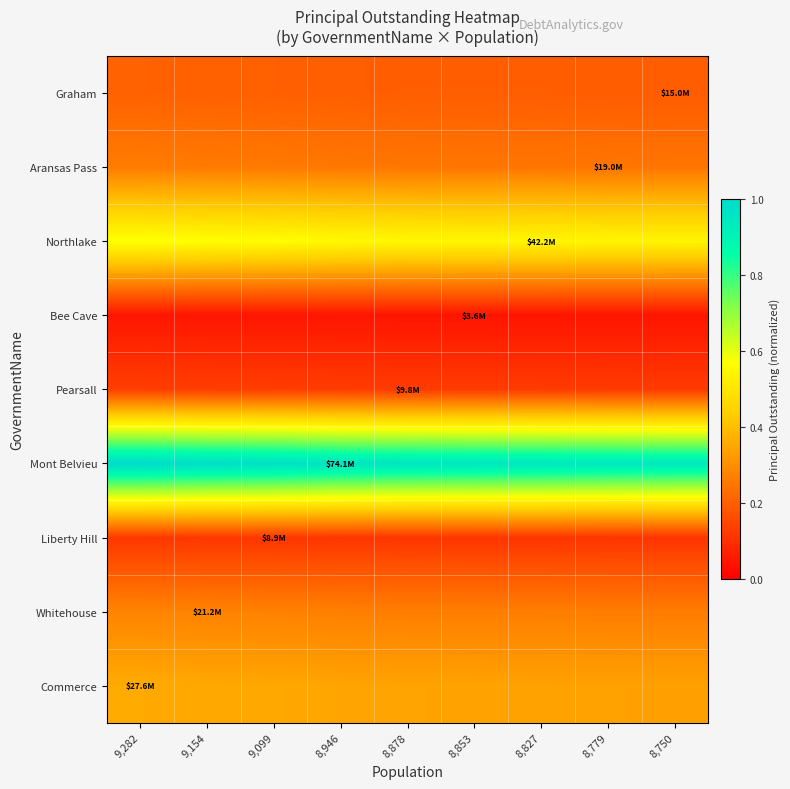

Between 8,946 and 8,779, which is larger?

8,946